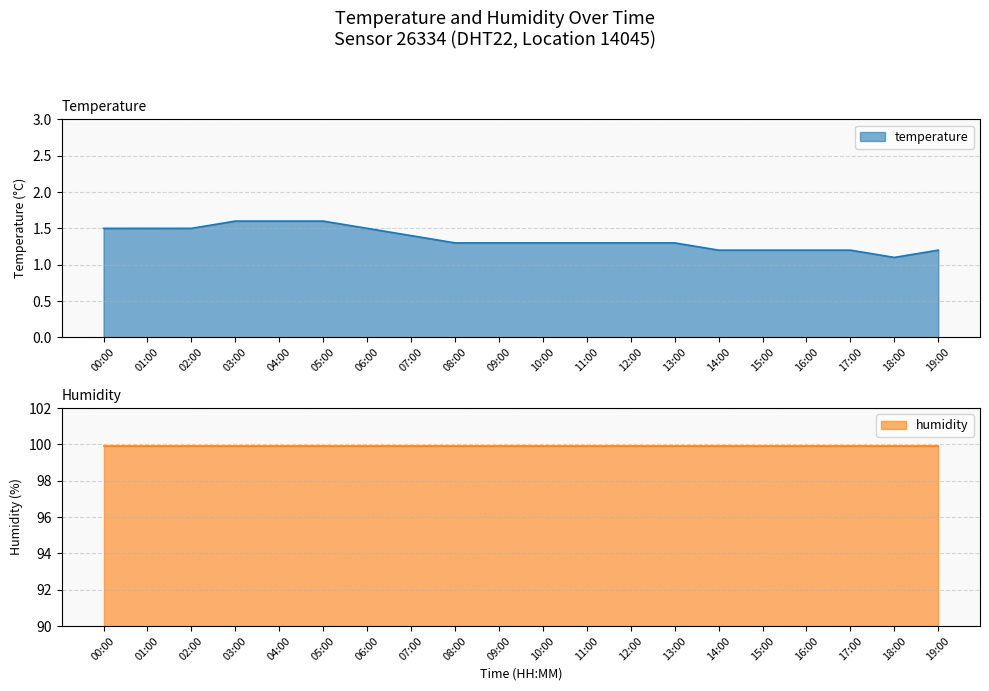

Where is the data nearest to the value 1?

18:00